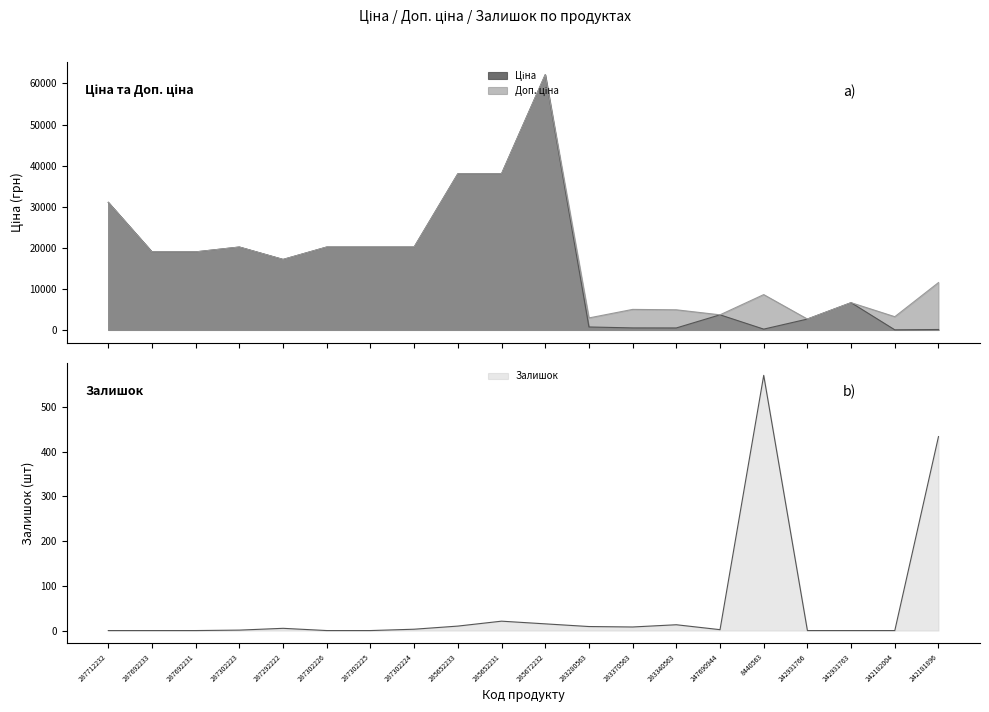

Rank the series by their maximum value, from highest to lowest.

Ціна, Доп. ціна, Залишок